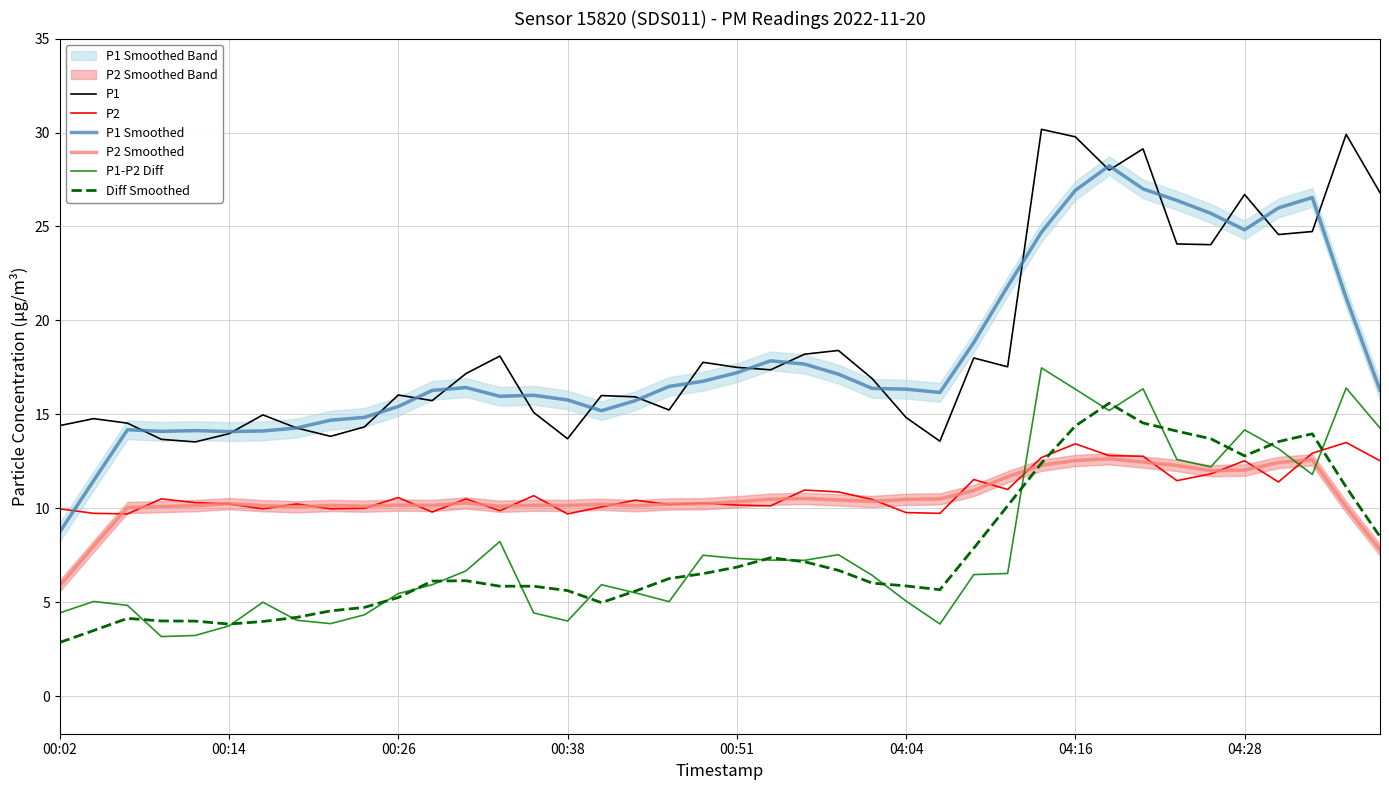

How many times do P1 Smoothed and P2 cross each other?

1